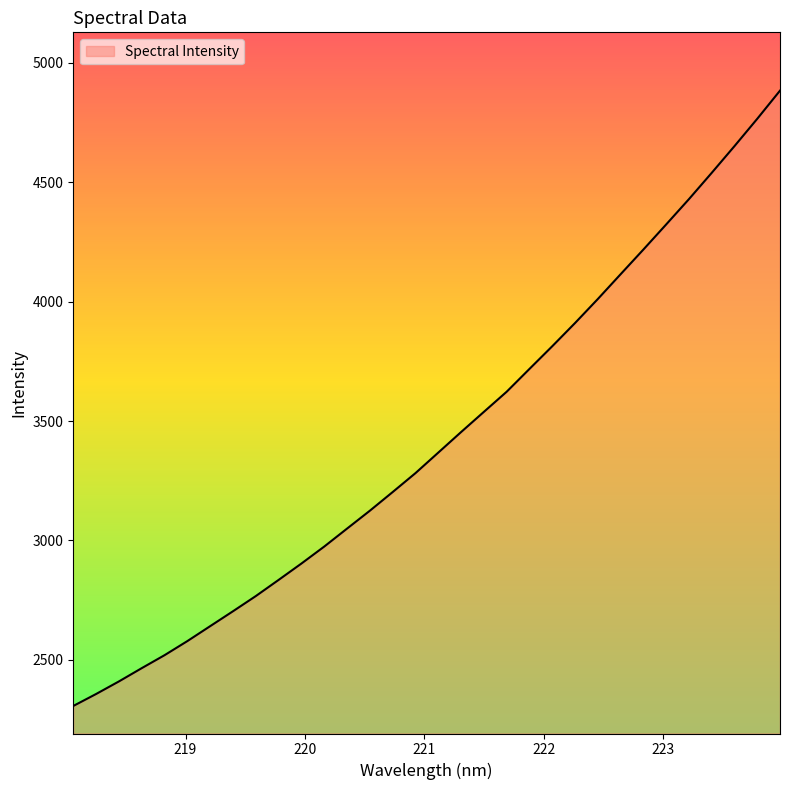

What is the minimum value shown in the chart?

2306.8